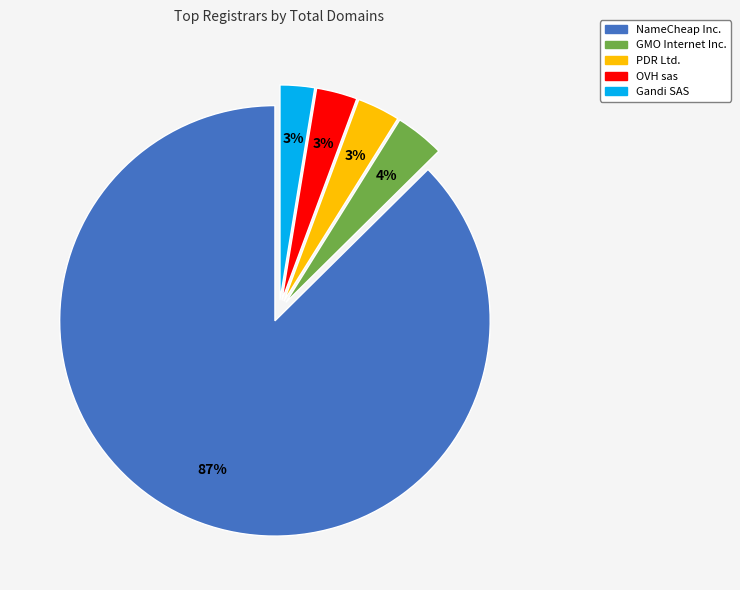

The Gandi SAS slice represents 3% of the pie. True or false?

True